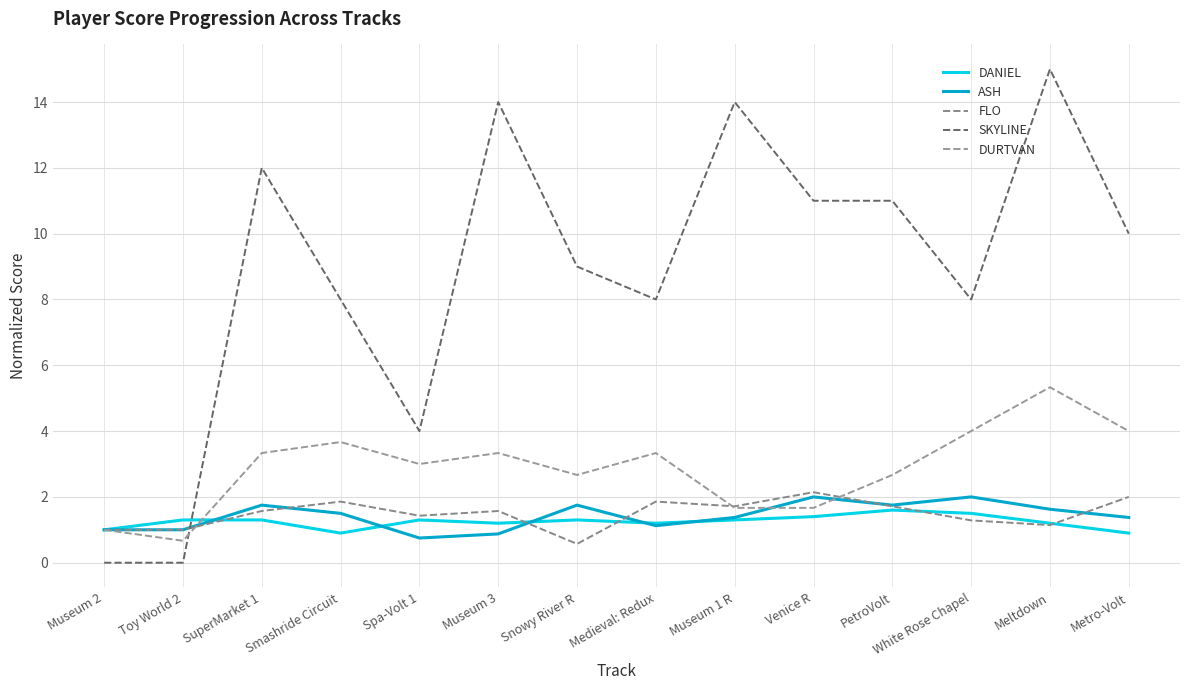

What is the approximate value of ASH at Venice R?

2.0